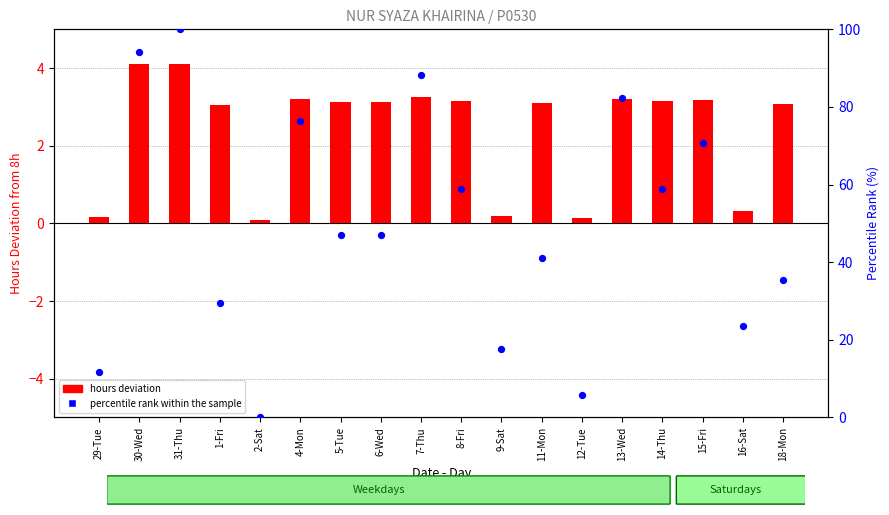

At which category is the sum across all series the highest?

31-Thu